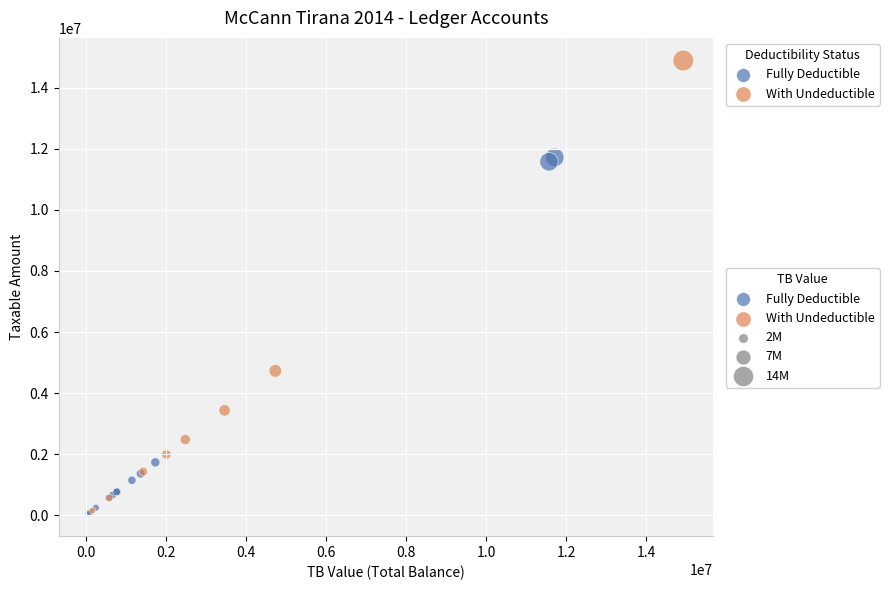

Which series contains the highest Y value?

With Undeductible